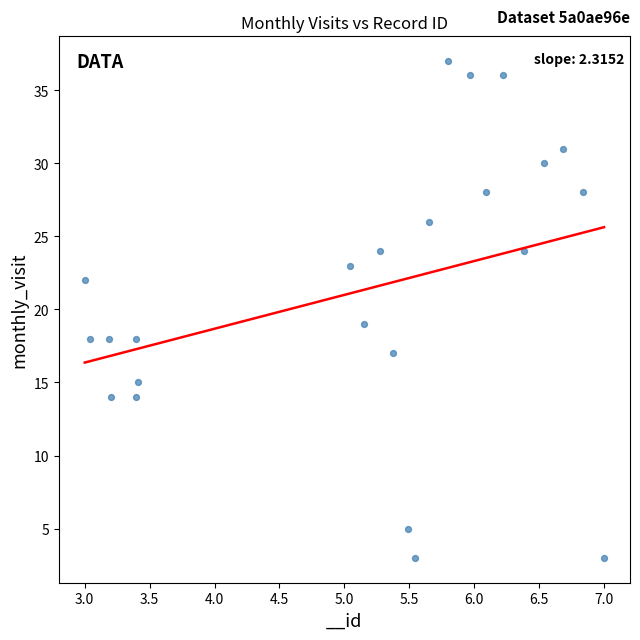

What Y value in the scatter plot is closest to 20?

19